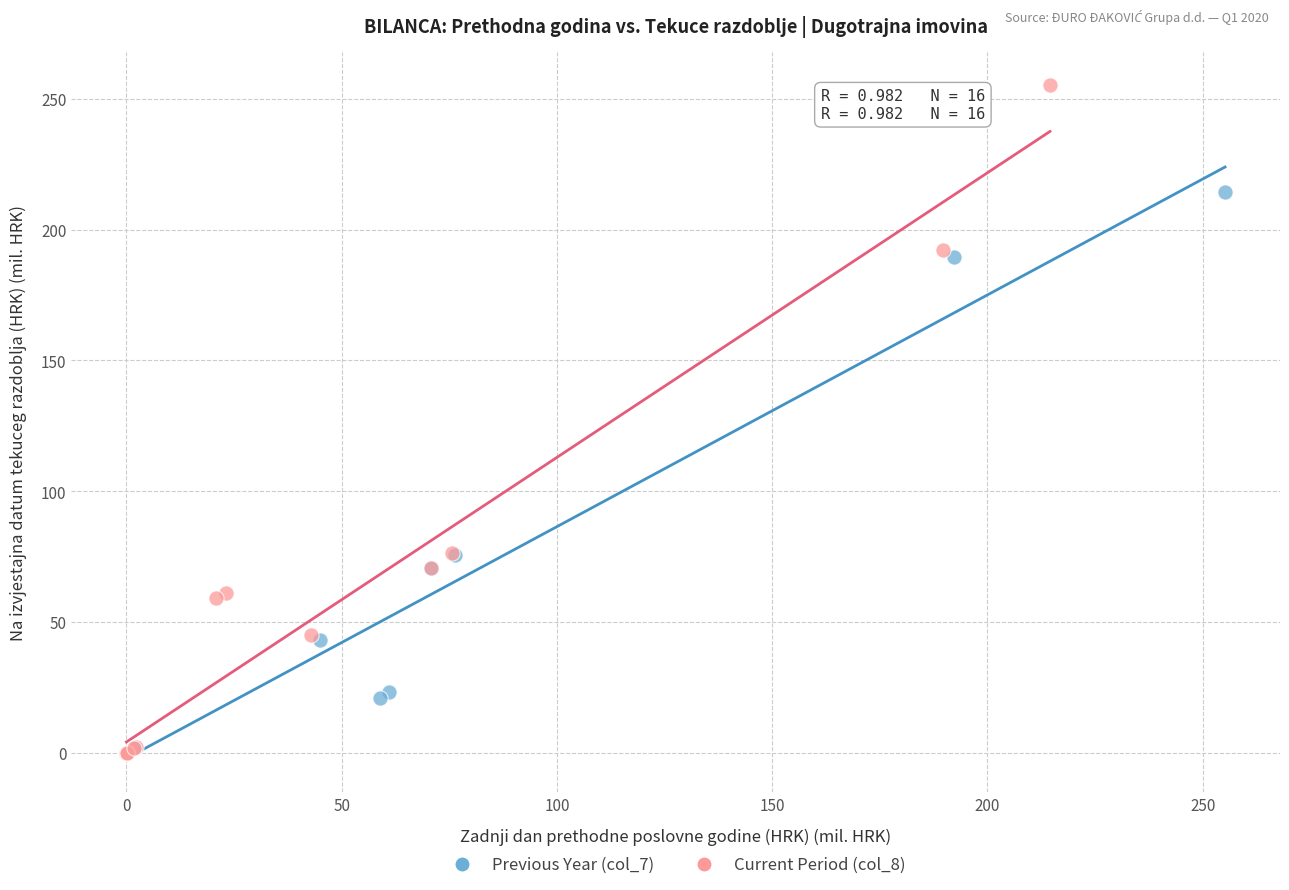

Which series has the widest spread of Y values?

Current Period (col_8)